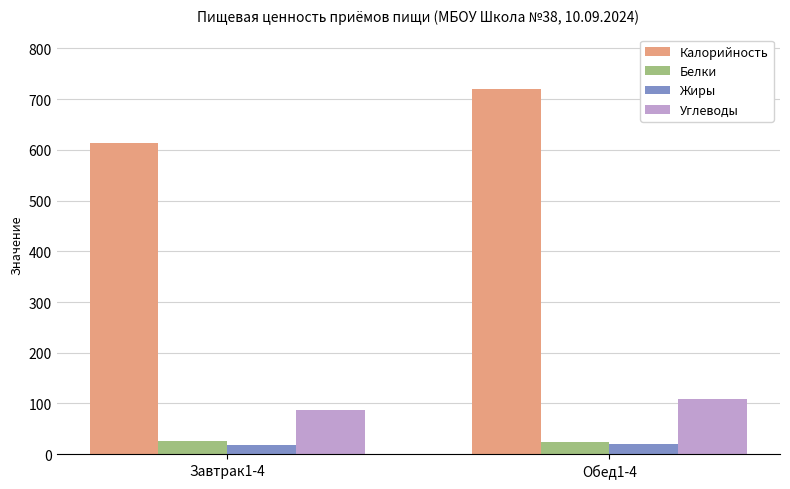

Between Завтрак1-4 and Обед1-4, which series saw the biggest shift?

Калорийность